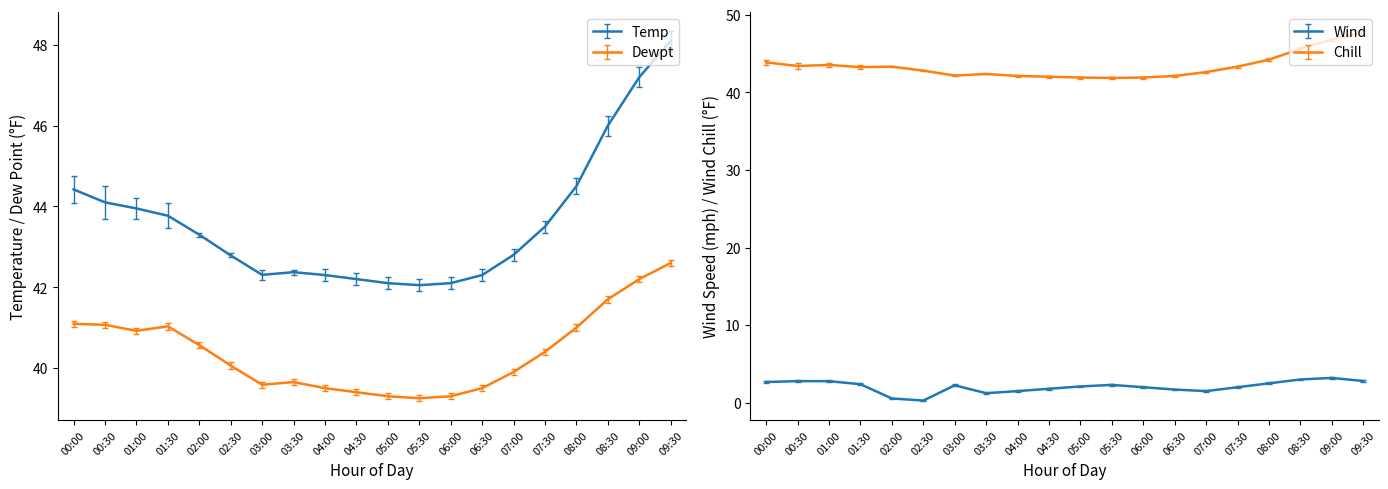

What are all the series names shown in the legend?

Temp, Chill, Dewpt, Wind